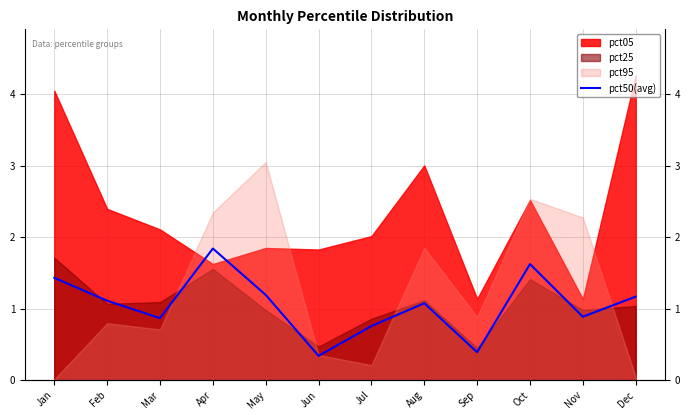

True or false: the data has more than 2 interior local peaks.

True